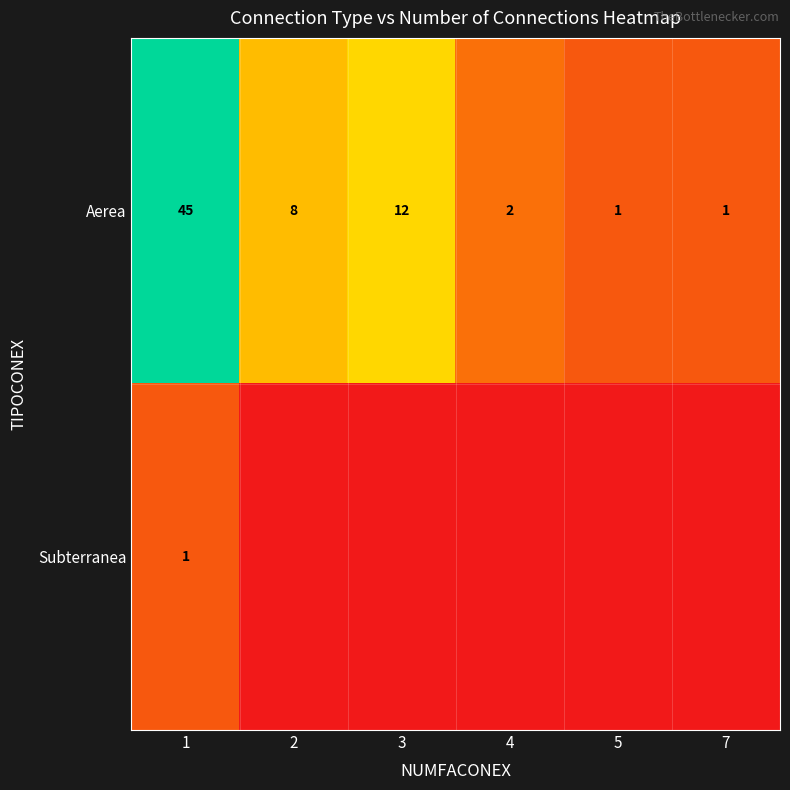

Is it true that Aerea equals 7 at 3?

False